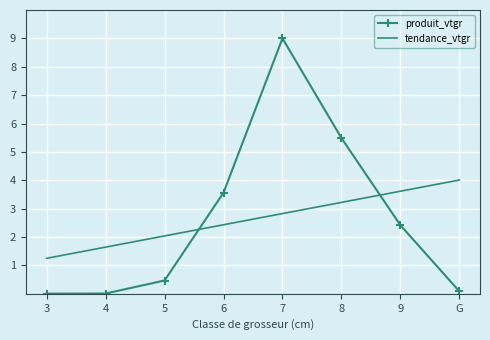

List the labels in order of value, smallest first.

3, 4, G, 5, 9, 6, 8, 7